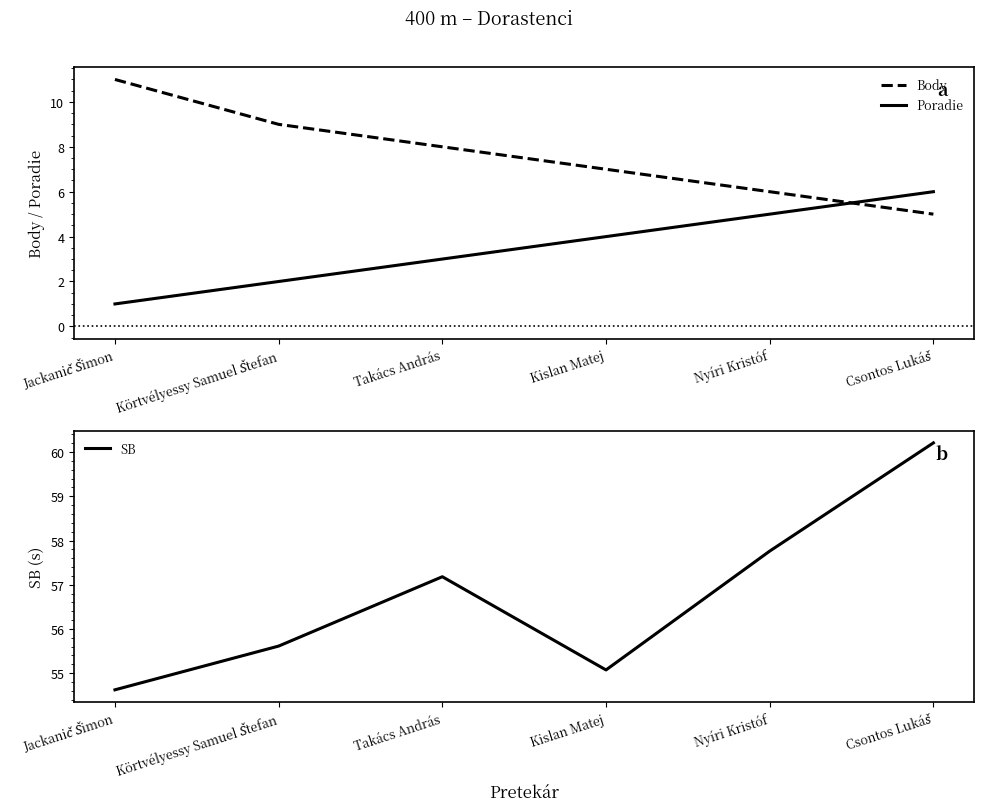

At which label is Body closest to 8?

Takács András